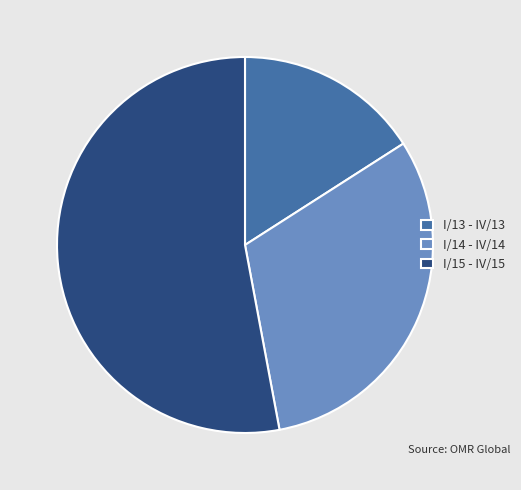

Approximately how many times larger is the value at I/13 - IV/13 compared to I/15 - IV/15?

0.3